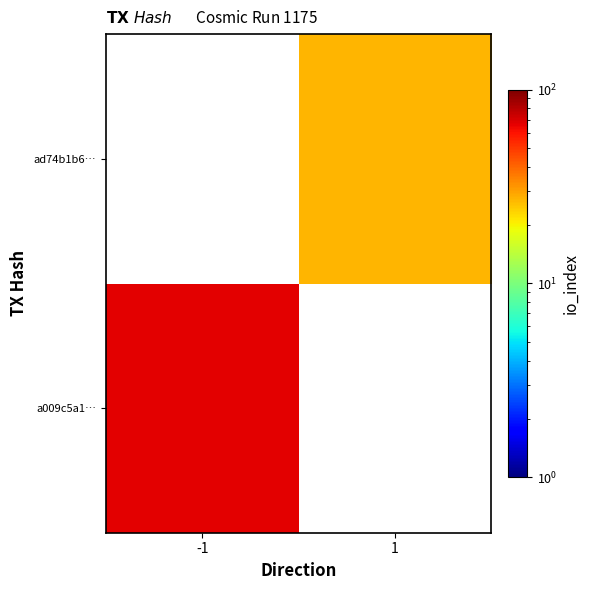

At which category is the sum across all series the highest?

-1